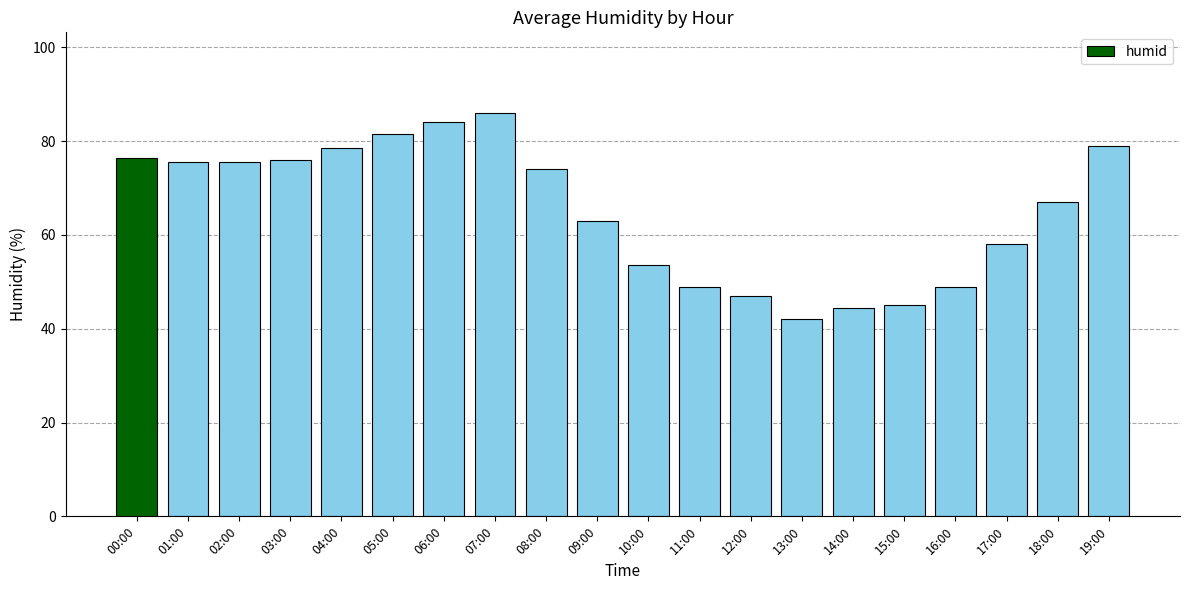

The chart shows a value of 106.1 at 01:00. True or false?

False